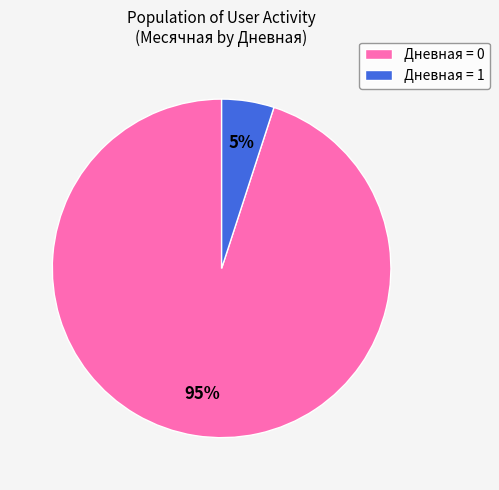

The Дневная = 0 slice represents 87% of the pie. True or false?

False